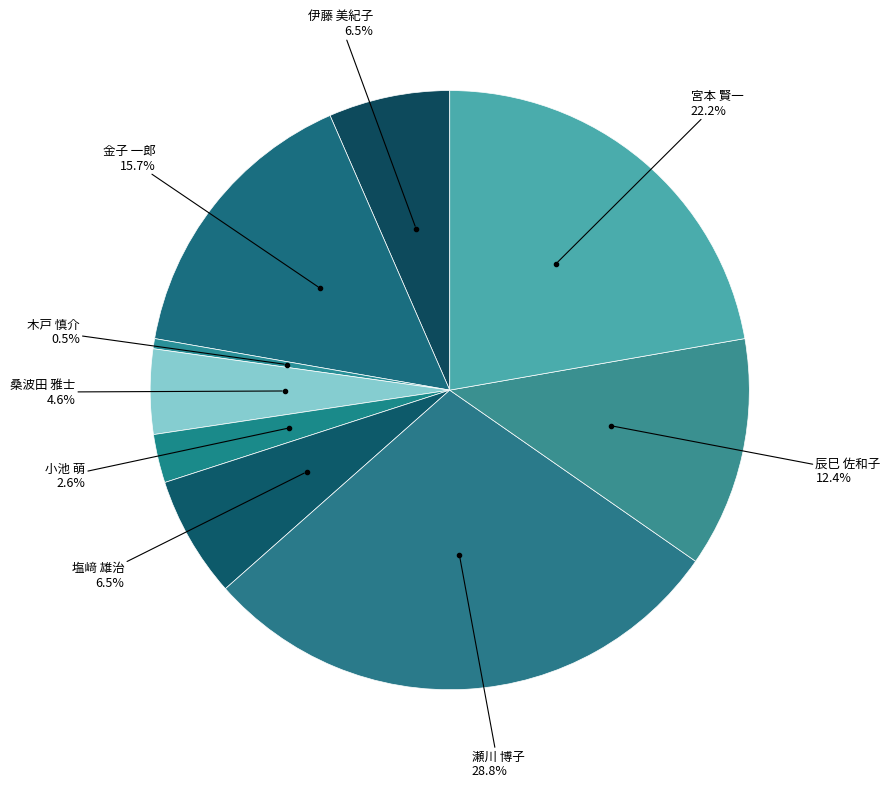

What is the largest slice in the pie chart?

瀬川 博子